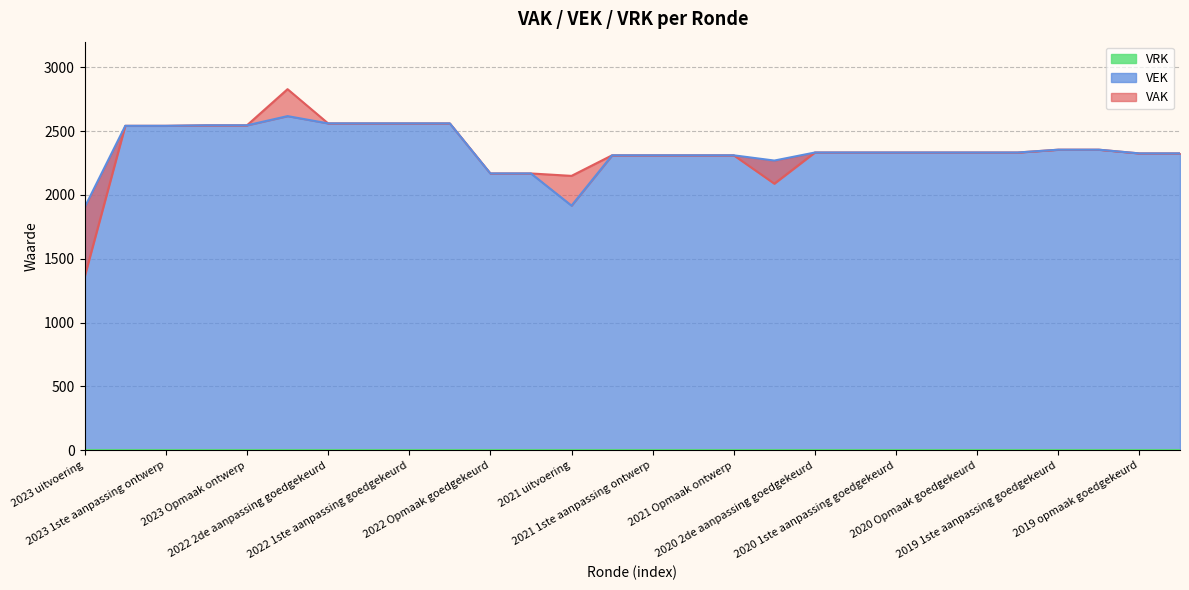

Rank the series by their maximum value, from highest to lowest.

VAK, VEK